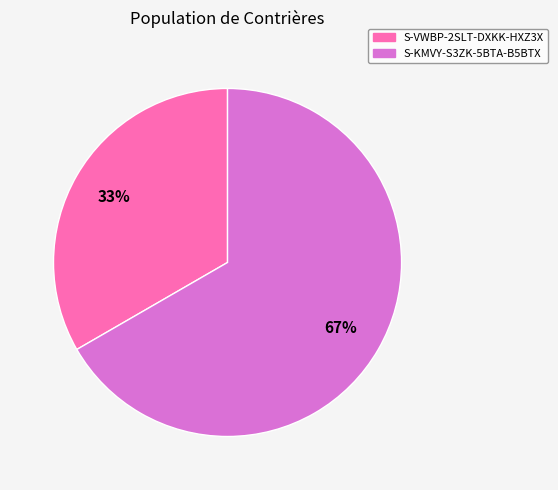

What is the majority slice?

S-KMVY-S3ZK-5BTA-B5BTX